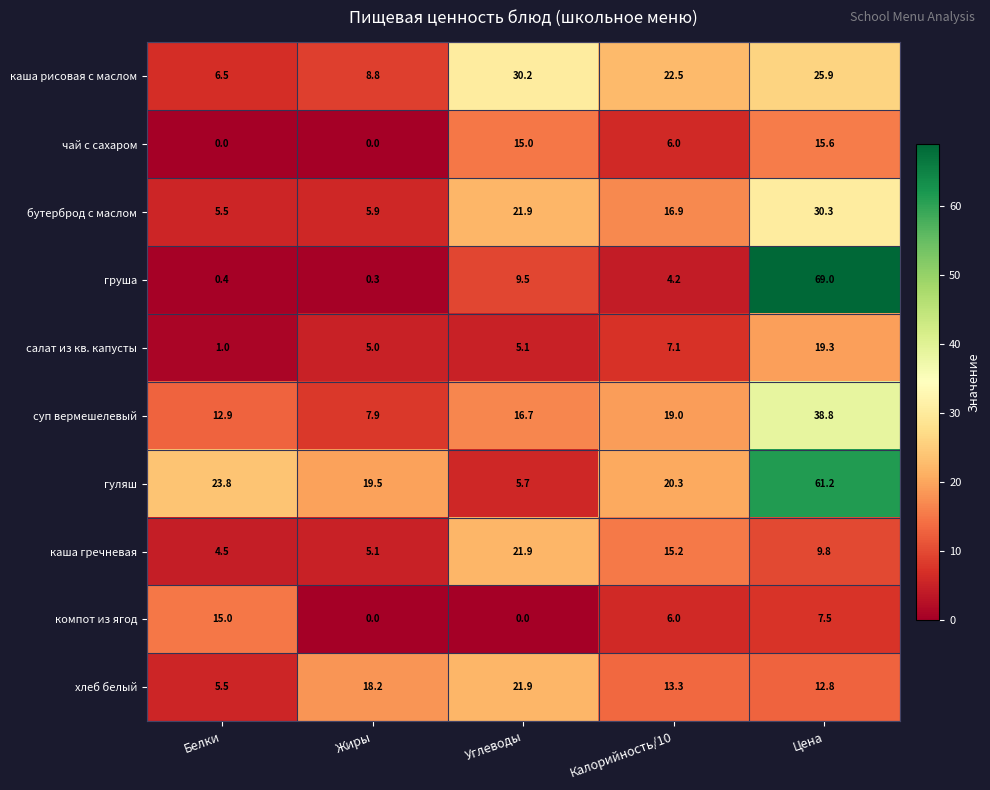

What is the difference between the хлеб белый values at Цена and Углеводы?

9.1